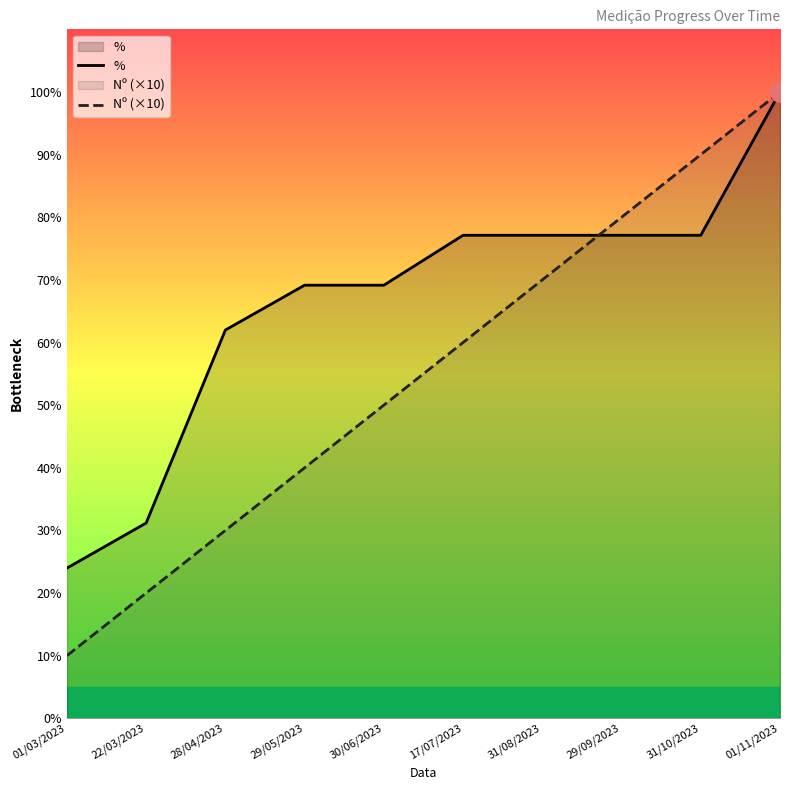

Reading right to left, what are all the values shown in this chart?

%: 100.0	77.1	77.1	77.1	77.1	69.2	69.2	62.0	31.2	24.0
Nº (×10): 100.0	90.0	80.0	70.0	60.0	50.0	40.0	30.0	20.0	10.0